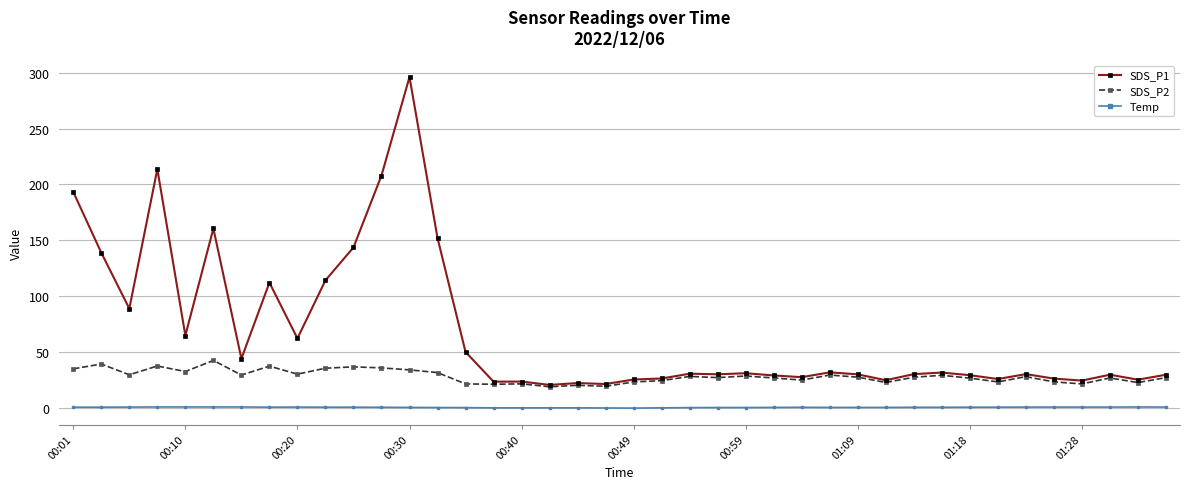

Which series has the largest range (max minus min)?

SDS_P1